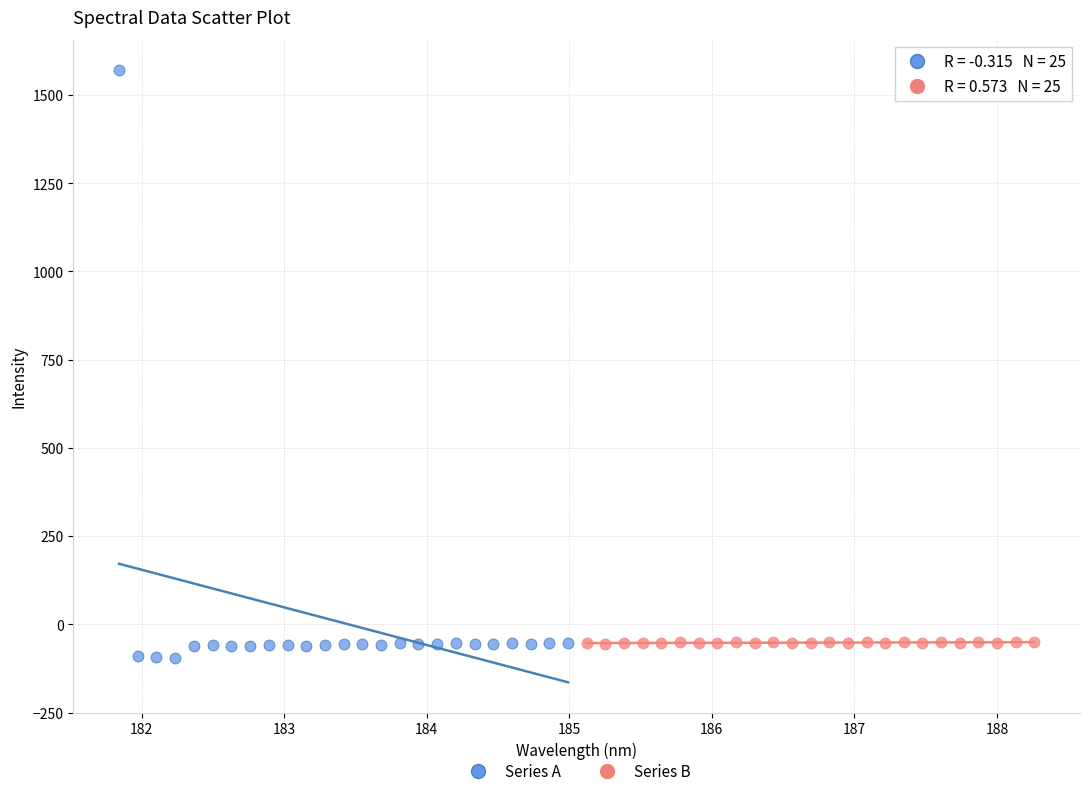

Which series contains the highest Y value?

Series A